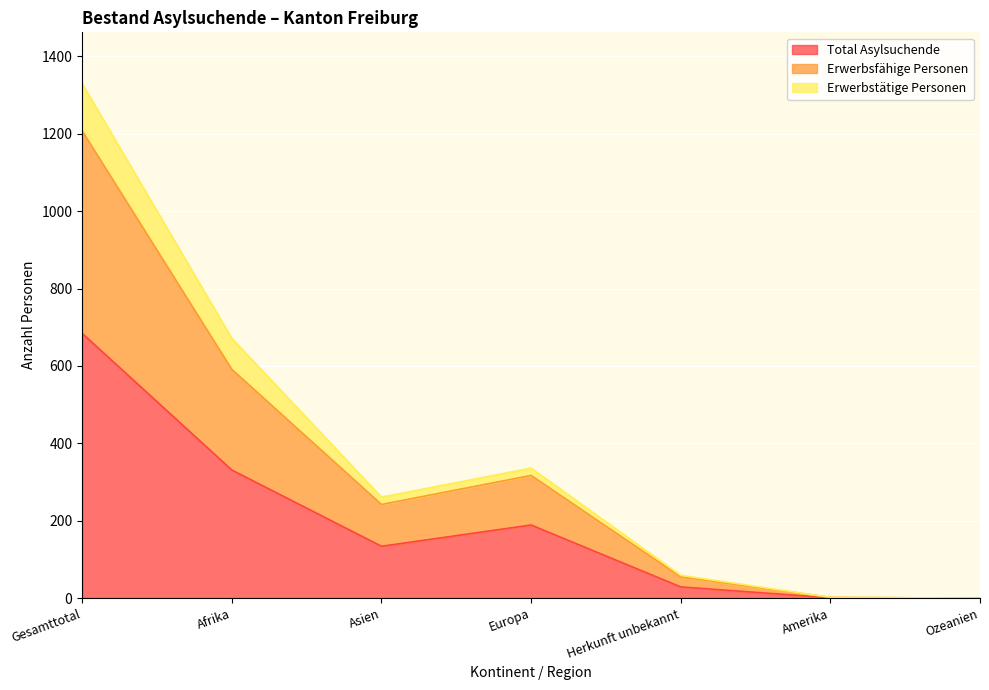

Does the chart display data point markers on the line(s)?

No